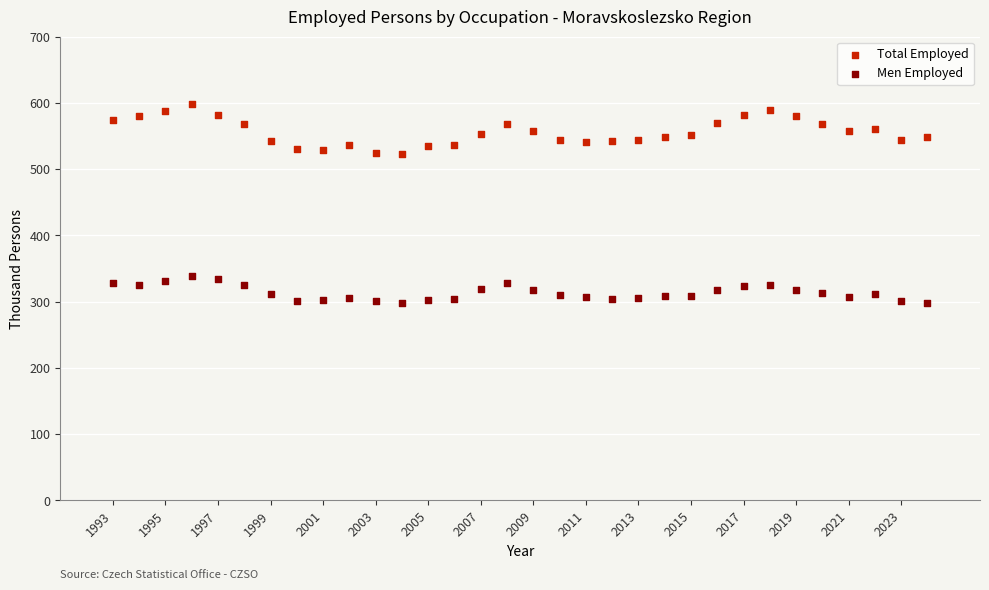

What are all the series names shown in the legend?

Total Employed, Men Employed